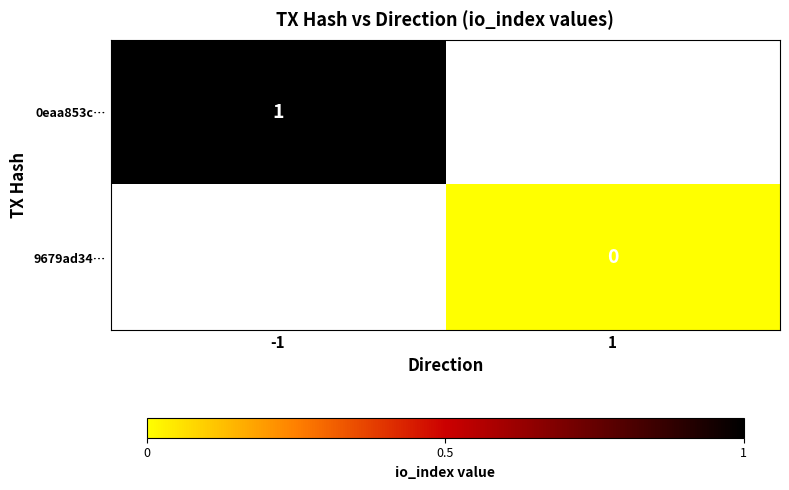

The value of 0eaa853c… at -1 is 1. True or false?

True